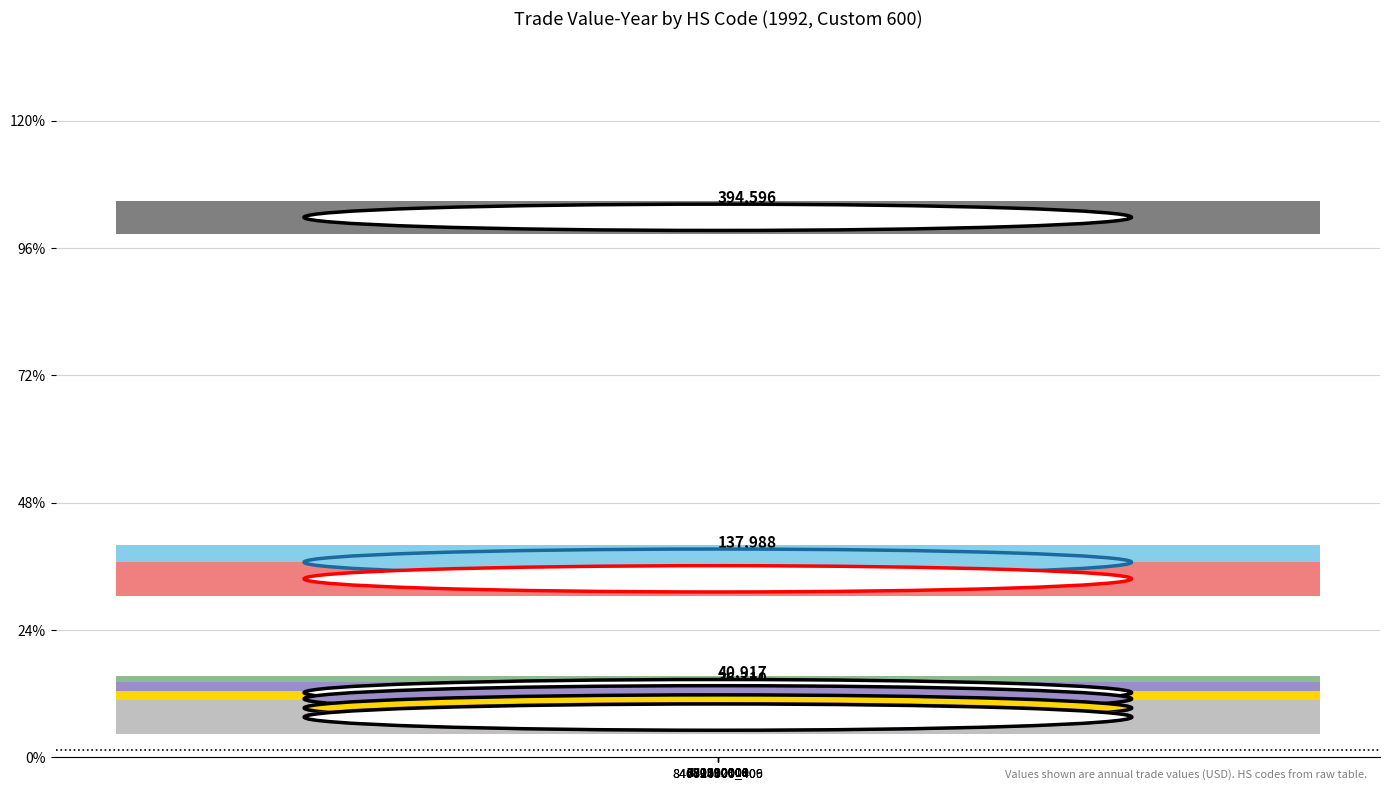

What is the difference between the values at 690990000 and 731210111?

89289